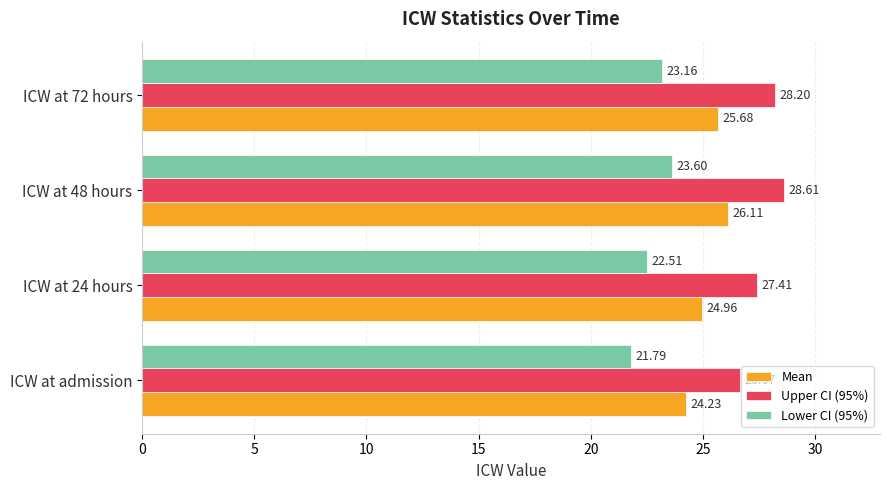

What is the lowest value of the Mean series?

24.2